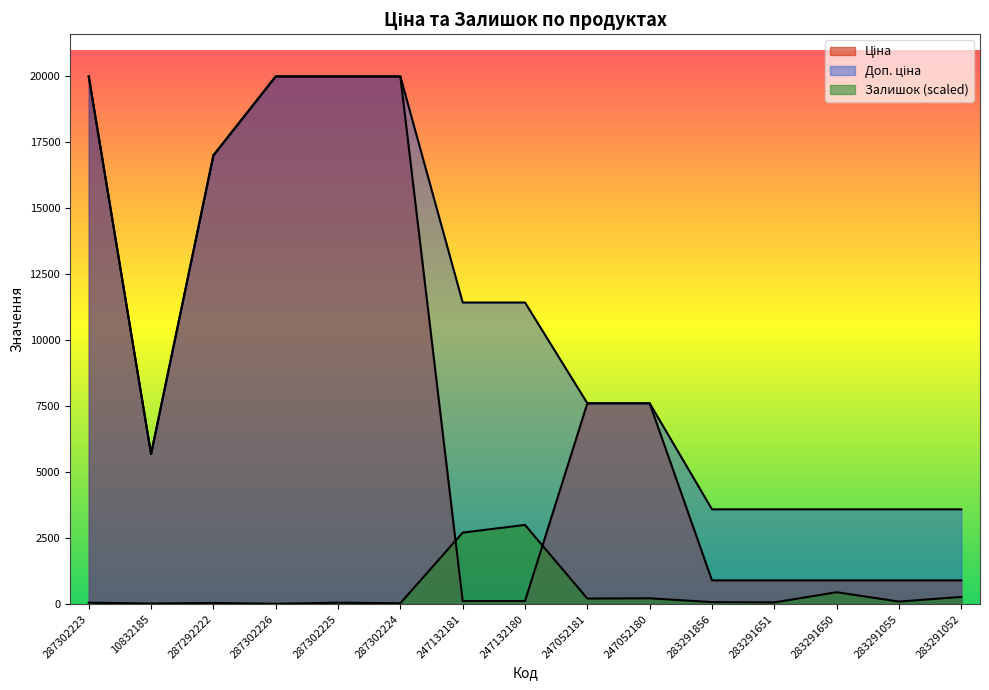

True or false: Доп. ціна and Залишок intersect in this chart.

False